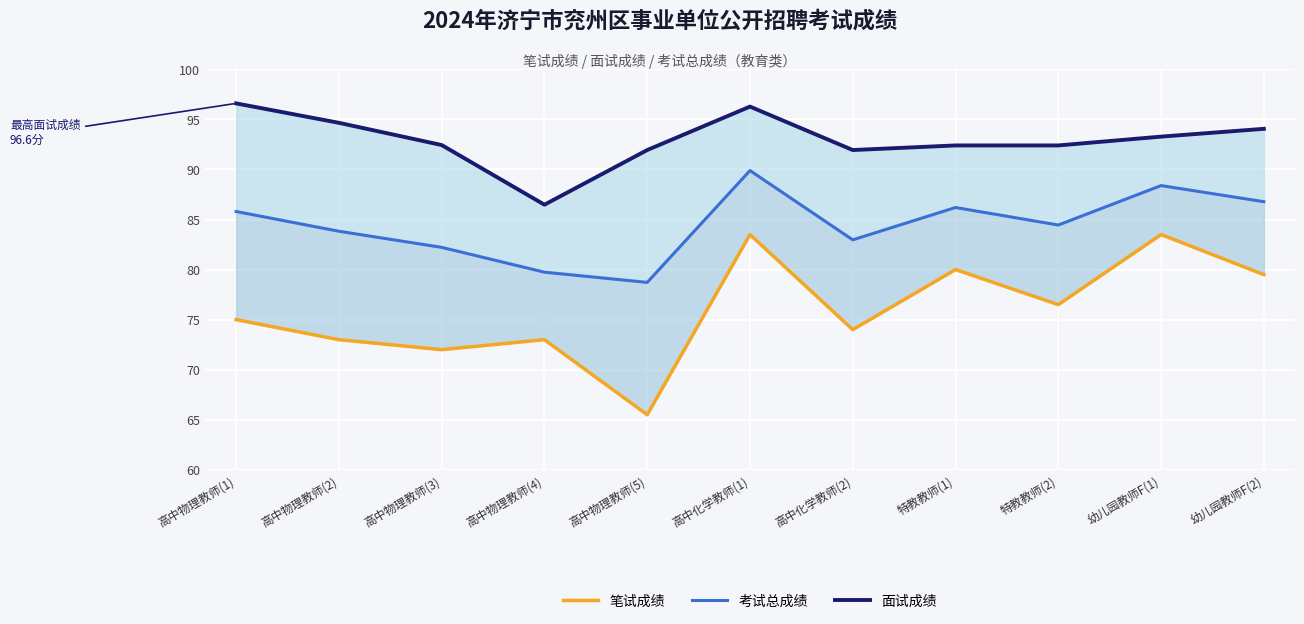

What are all the series names shown in the legend?

面试成绩, 考试总成绩, 笔试成绩